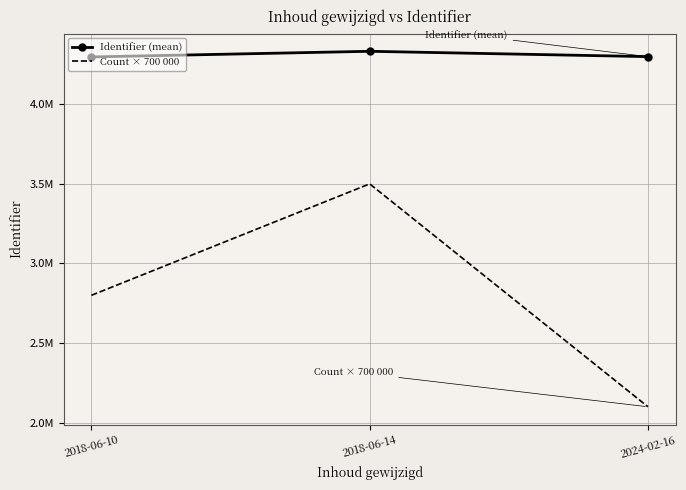

At which category is the sum across all series the highest?

2018-06-14